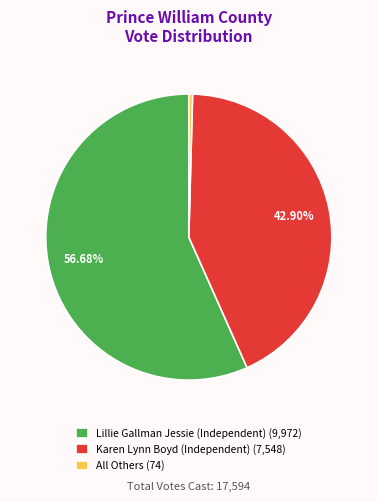

Between Lillie Gallman Jessie (Independent) and Karen Lynn Boyd (Independent), which is larger?

Lillie Gallman Jessie (Independent)